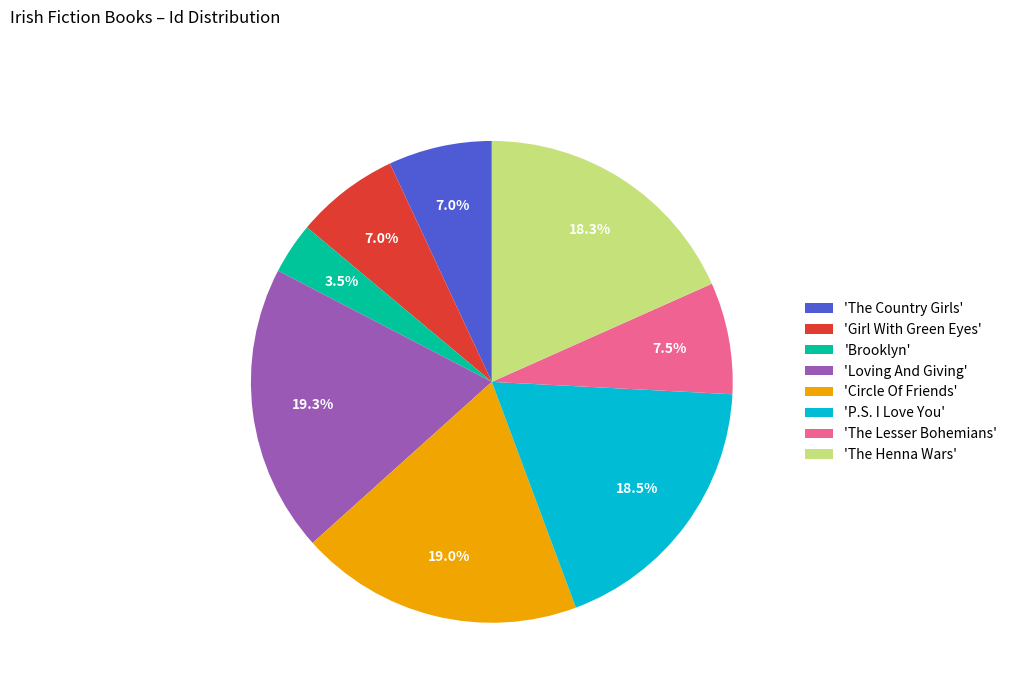

Does 'The Henna Wars' account for over 50% of the chart?

No